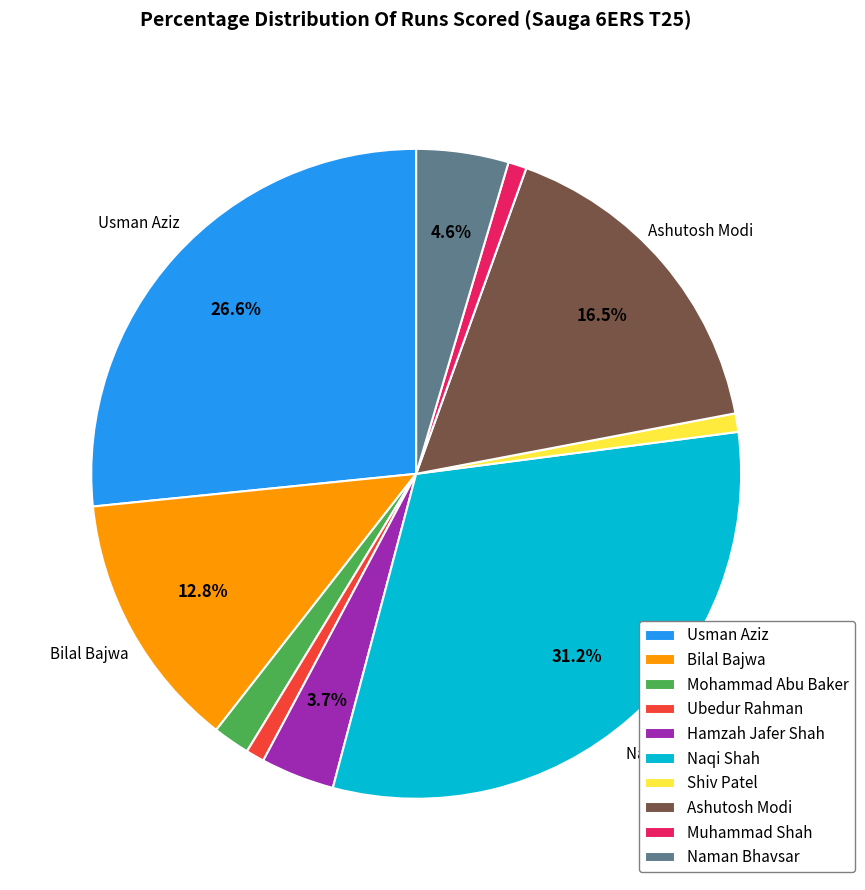

To the nearest percent, what portion does Hamzah Jafer Shah represent?

4%